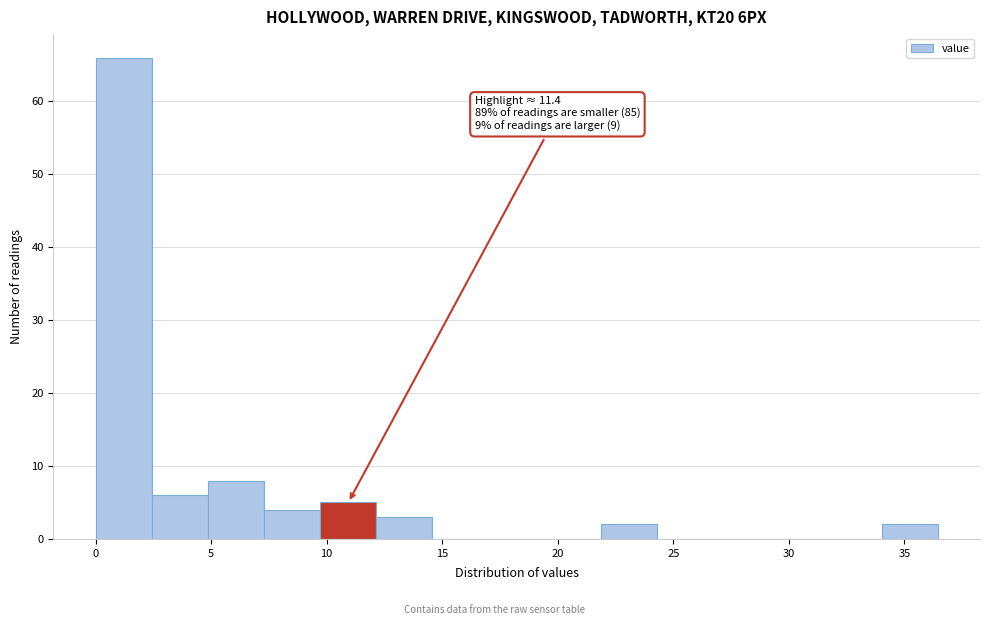

Which range on the x-axis has the tallest bar?

0.0 to 2.5